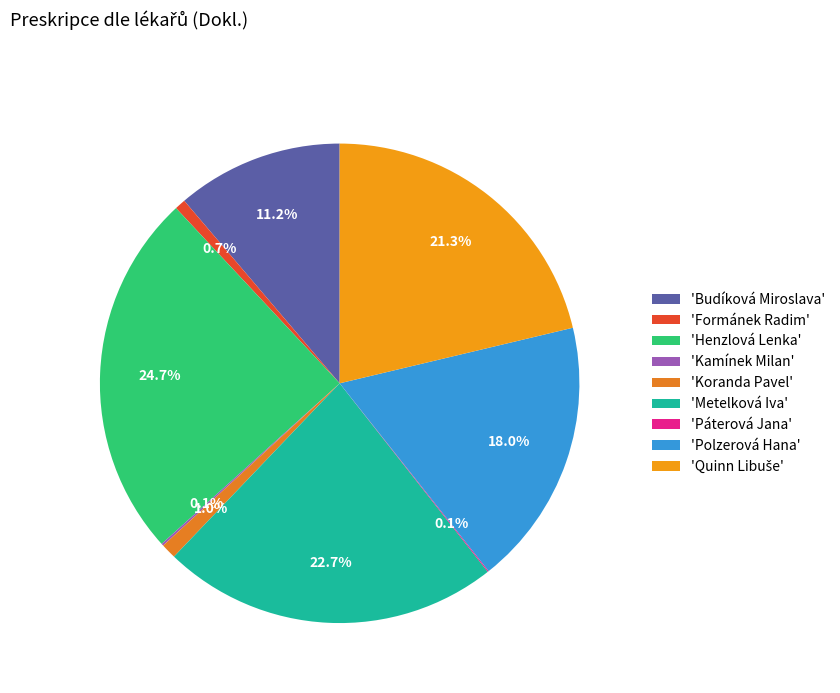

Rank the categories by value from lowest to highest.

Páterová Jana, Kamínek Milan, Formánek Radim, Koranda Pavel, Budíková Miroslava, Polzerová Hana, Quinn Libuše, Metelková Iva, Henzlová Lenka